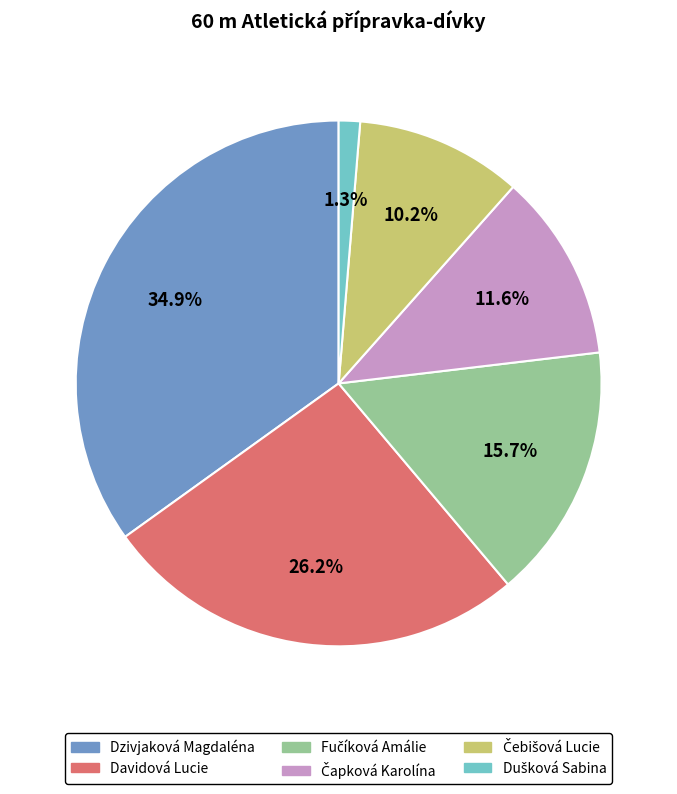

To the nearest percent, what portion does Dzivjaková Magdaléna represent?

35%